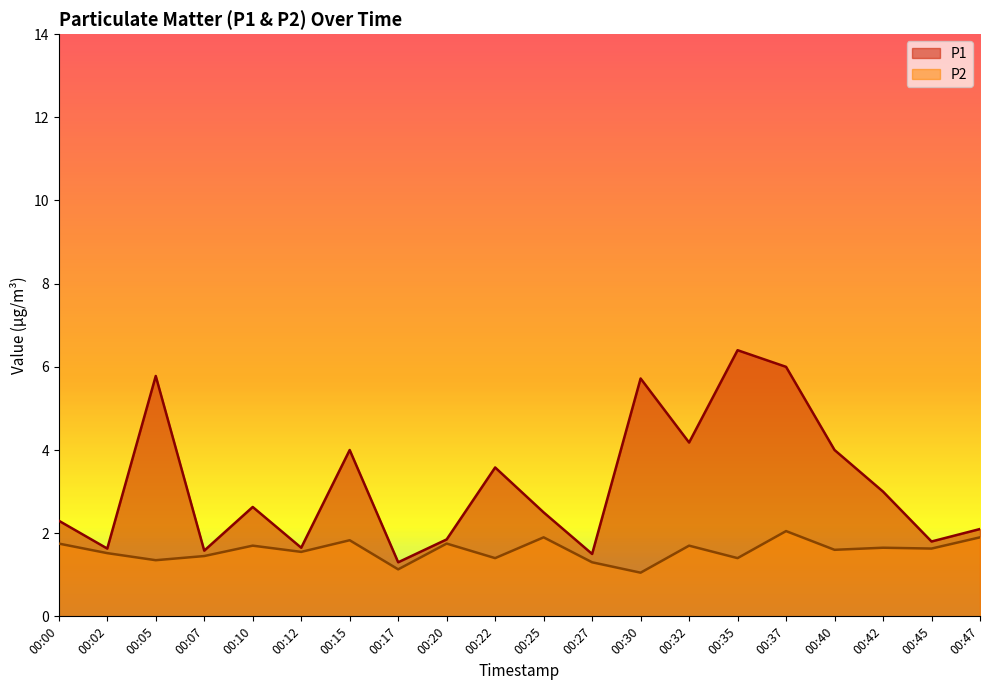

True or false: P2 has a value of 2.4 at 00:22.

False